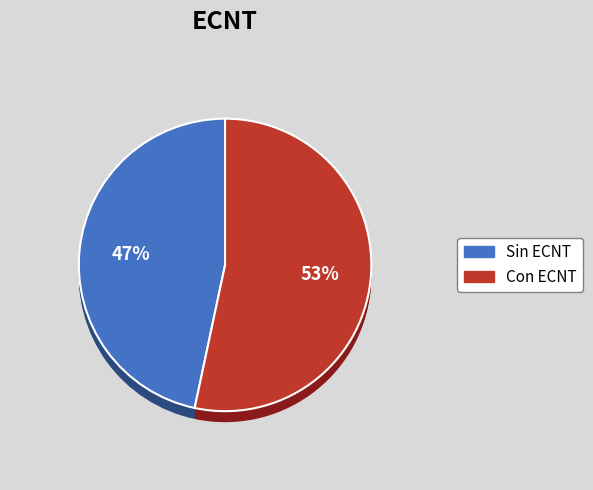

To the nearest percent, what is the difference between the largest and smallest slice percentages?

13%